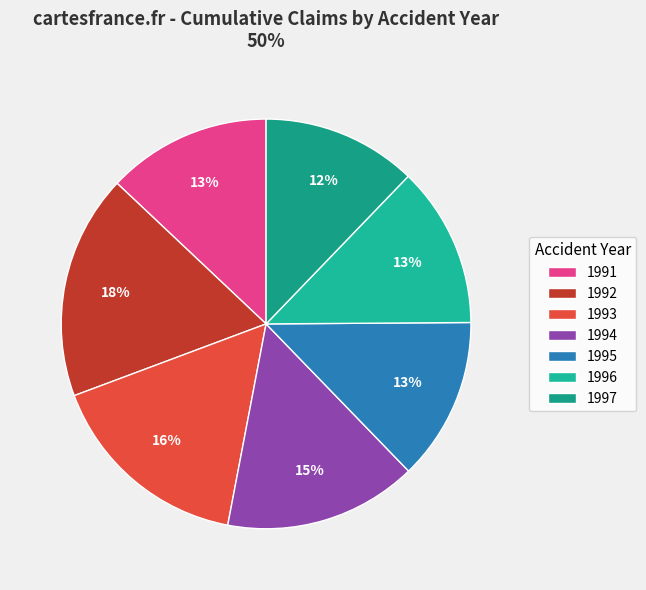

How many slices are in this pie chart?

7